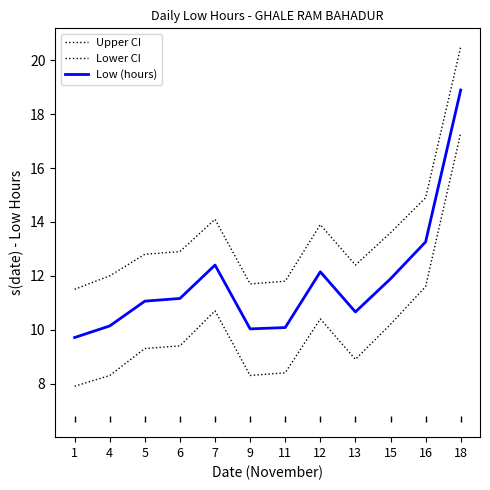

What is the difference between the maximum and minimum values in the Upper CI series?

9.0